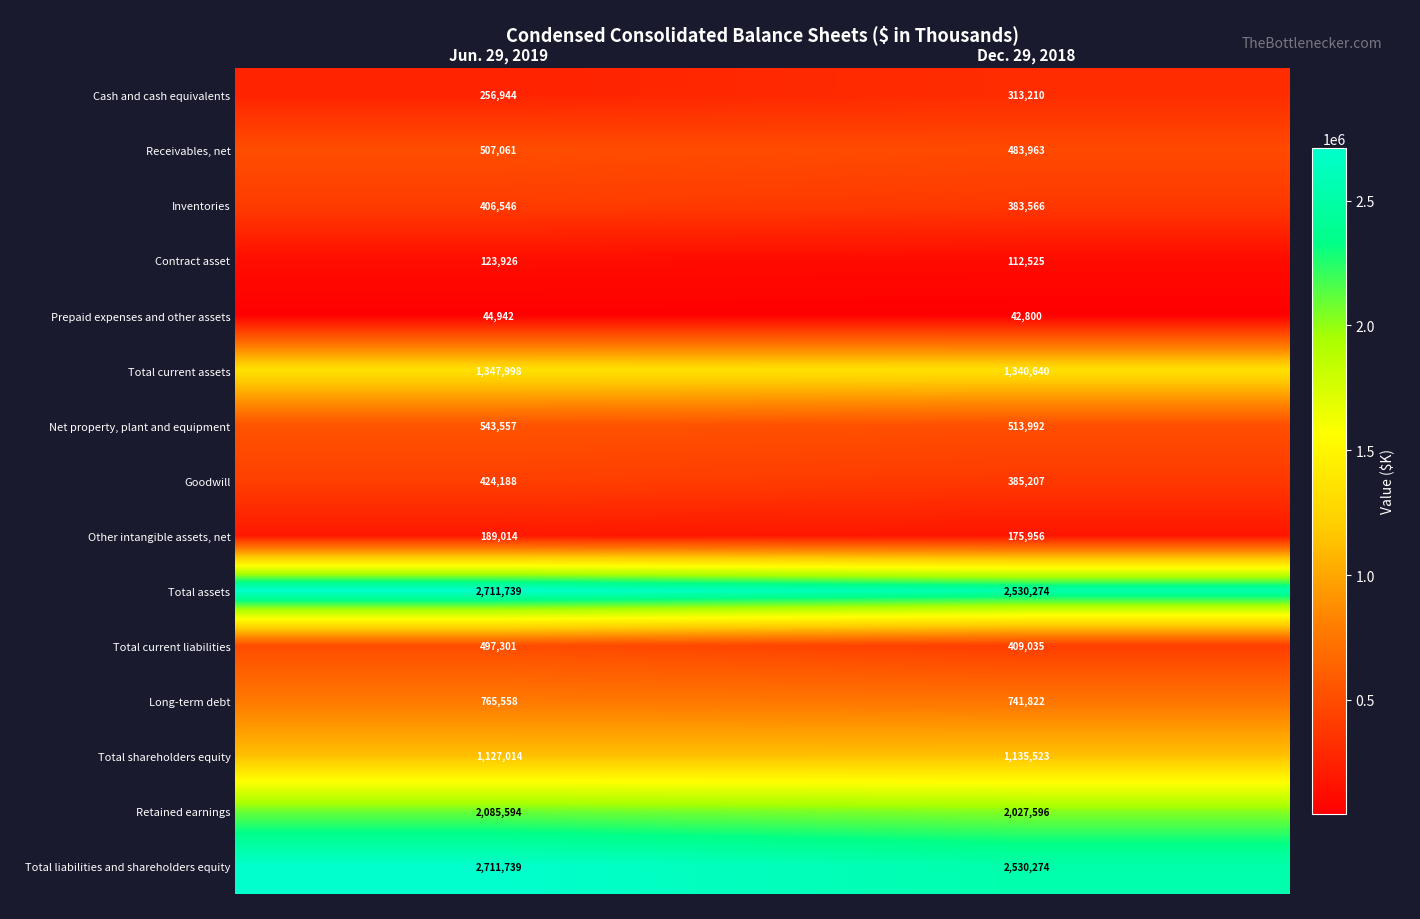

Reading left to right, extract all data points from this chart.

Cash and cash equivalents: 256944	313210
Receivables, net: 507061	483963
Inventories: 406546	383566
Contract asset: 123926	112525
Prepaid expenses and other assets: 44942	42800
Total current assets: 1347998	1340640
Net property, plant and equipment: 543557	513992
Goodwill: 424188	385207
Other intangible assets, net: 189014	175956
Total assets: 2711739	2530274
Total current liabilities: 497301	409035
Long-term debt: 765558	741822
Total shareholders equity: 1127014	1135523
Retained earnings: 2085594	2027596
Total liabilities and shareholders equity: 2711739	2530274